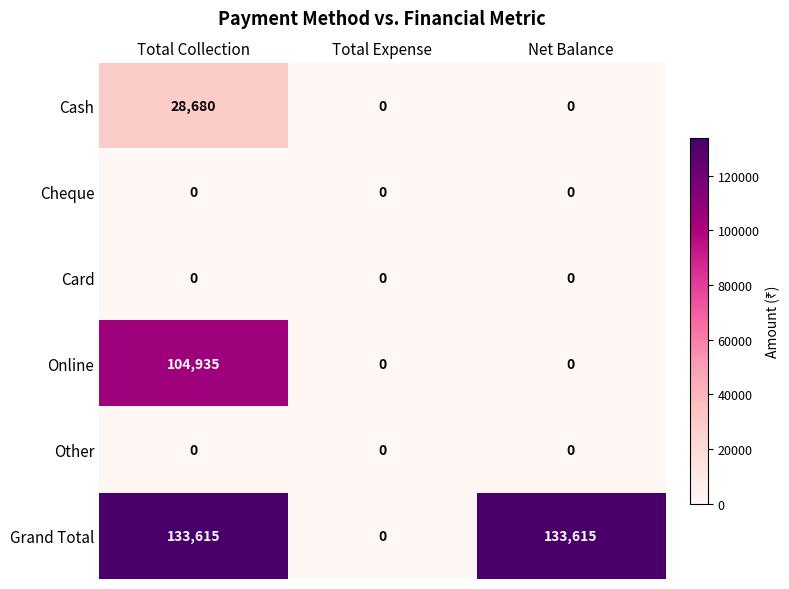

Is it true that Online equals 0 at Total Expense?

True